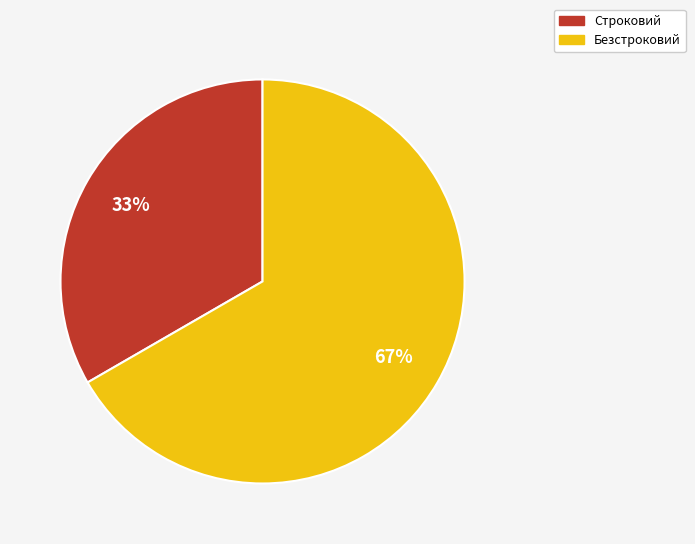

Is there any slice that represents more than half of the pie?

Yes